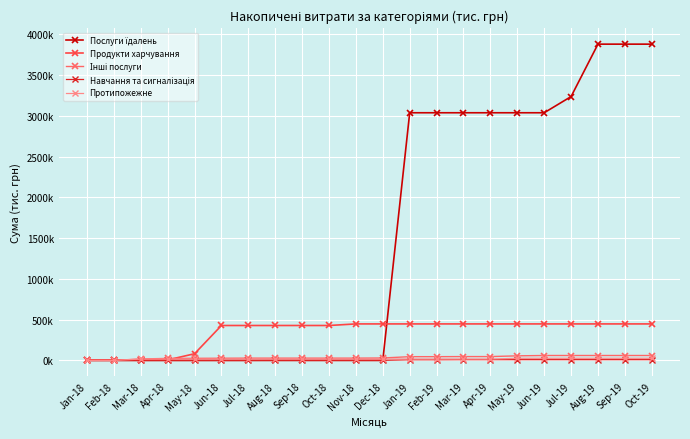

Does the chart have visible grid lines?

Yes